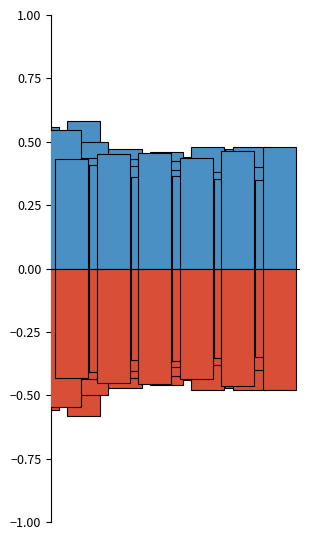

How many values are between 0 and 1?

6